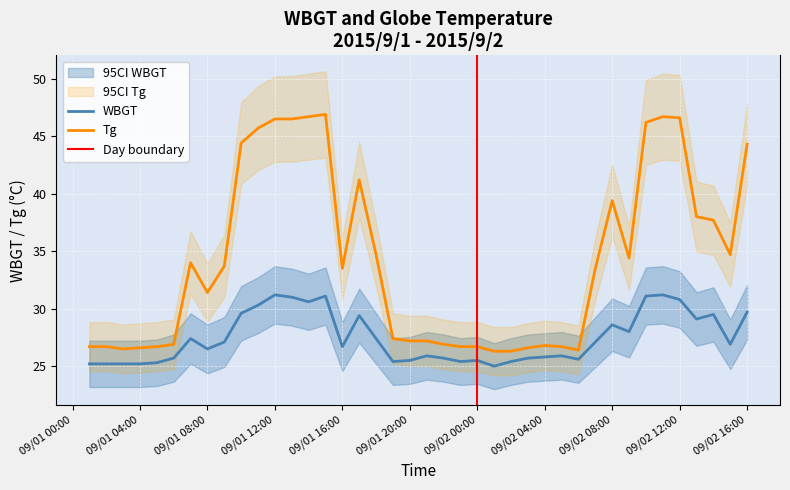

What is the difference between the maximum and minimum values in the WBGT series?

6.2